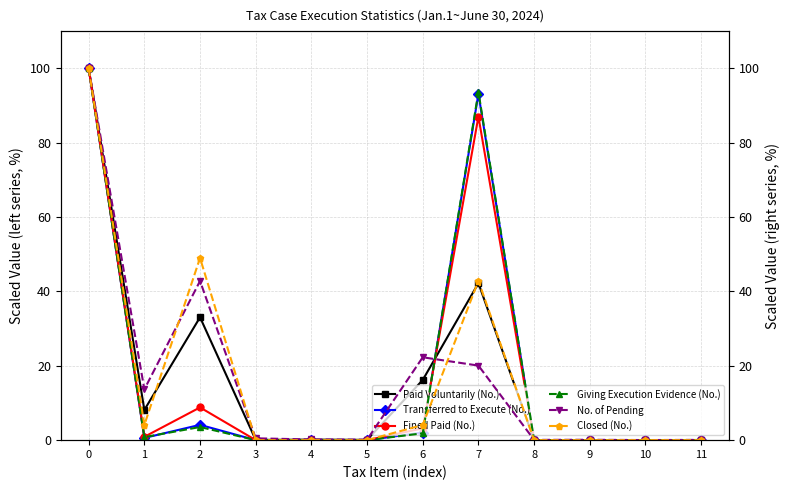

Reading left to right, list all the values displayed in this chart.

Paid Voluntarily (No.): 0=100.0	1=8.1	2=33.0	3=0.1	4=0.1	5=0.1	6=16.2	7=42.2	8=0.0	9=0.0	10=0.0	11=0.0
Transferred to Execute (No.): 0=100.0	1=0.6	2=4.1	3=0.0	4=0.0	5=0.0	6=2.1	7=93.1	8=0.0	9=0.0	10=0.0	11=0.0
Fined Paid (No.): 0=100.0	1=0.9	2=8.8	3=0.0	4=0.0	5=0.0	6=3.2	7=87.0	8=0.0	9=0.0	10=0.0	11=0.0
Giving Execution Evidence (No.): 0=100.0	1=0.8	2=3.5	3=0.0	4=0.0	5=0.0	6=1.8	7=93.7	8=0.0	9=0.0	10=0.0	11=0.0
No. of Pending: 0=100.0	1=13.7	2=42.8	3=0.5	4=0.2	5=0.1	6=22.3	7=20.1	8=0.1	9=0.1	10=0.0	11=0.1
Closed (No.): 0=100.0	1=4.1	2=49.0	3=0.0	4=0.0	5=0.0	6=4.1	7=42.9	8=0.0	9=0.0	10=0.0	11=0.0